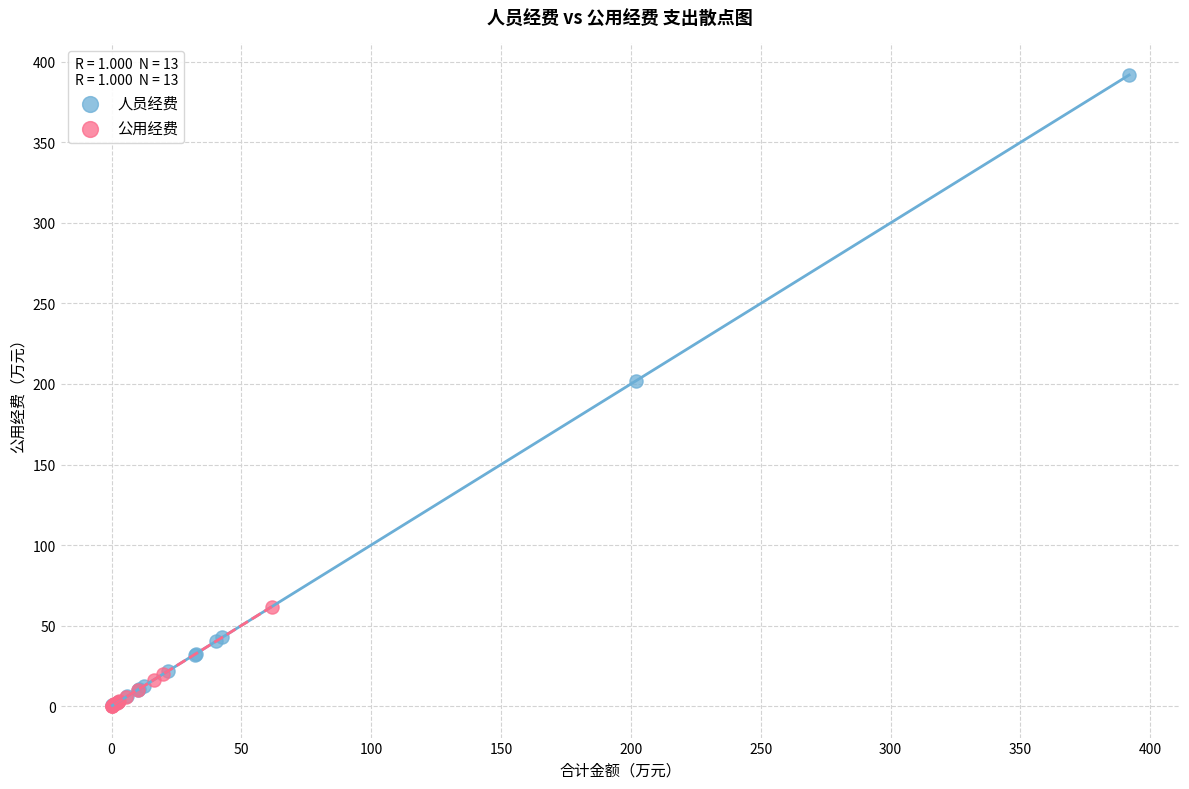

Which series contains the highest Y value?

人员经费